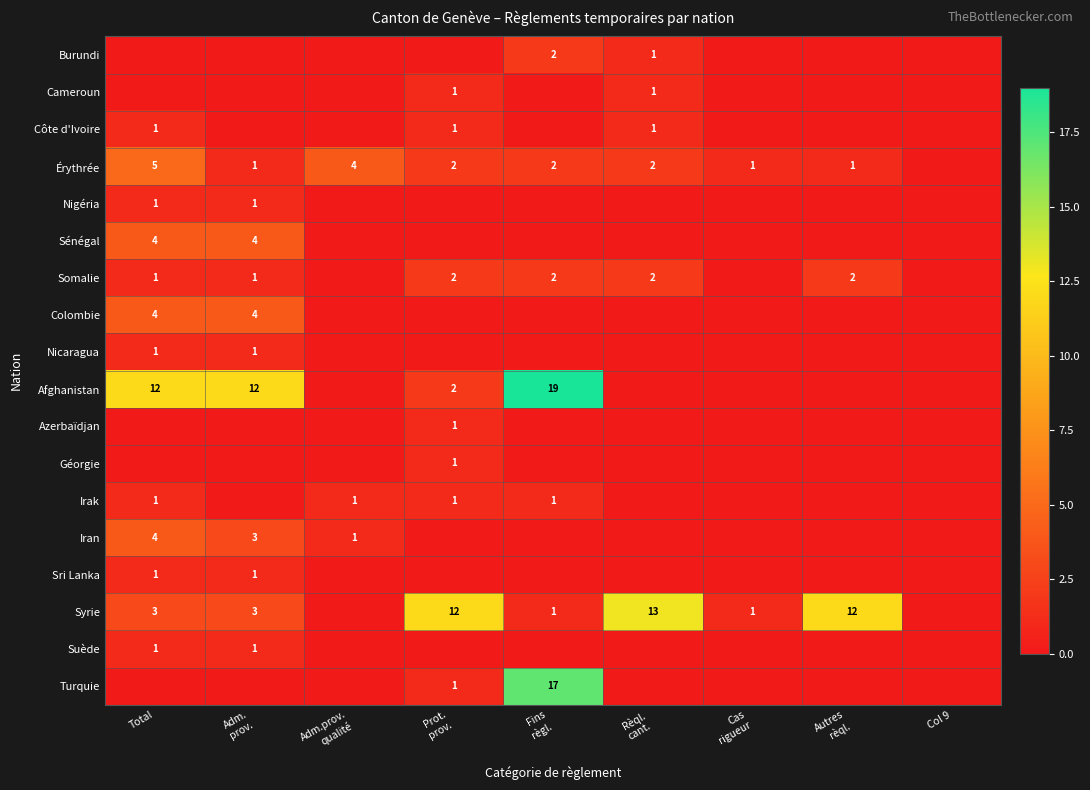

Is the value of Sri Lanka at Rèql. cant. greater than the value of Afghanistan at Autres rèql.?

No